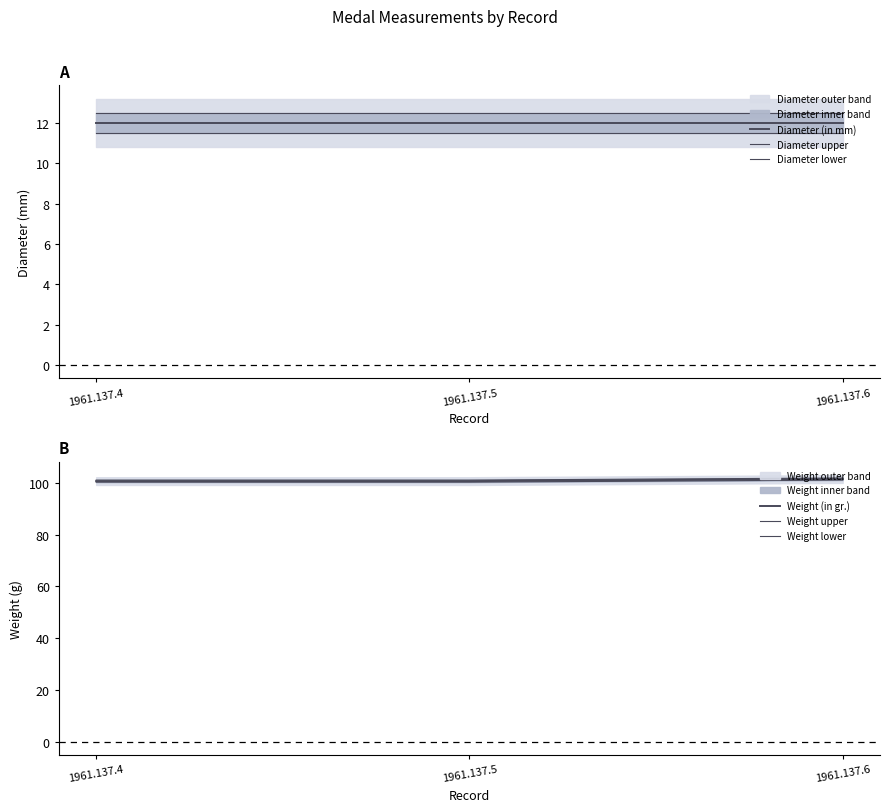

What is the highest value of the Diameter upper series?

12.5